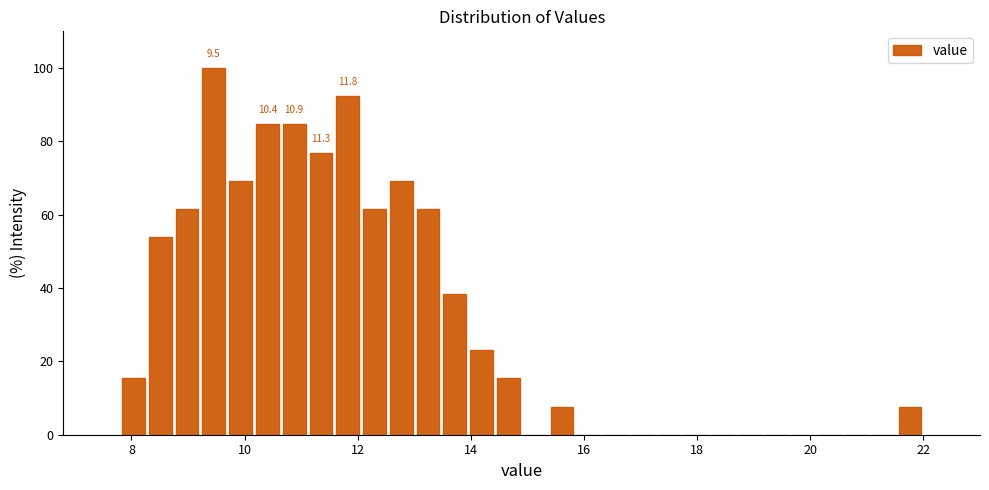

Read against the x-axis, roughly where is the centre of the tallest bar?

9.4